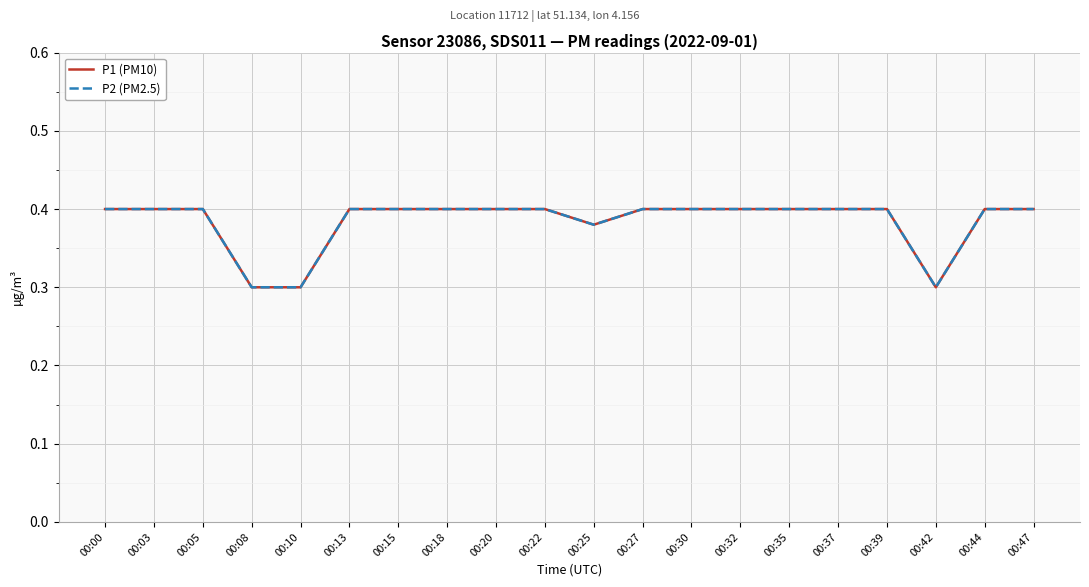

Does the chart display data point markers on the line(s)?

No